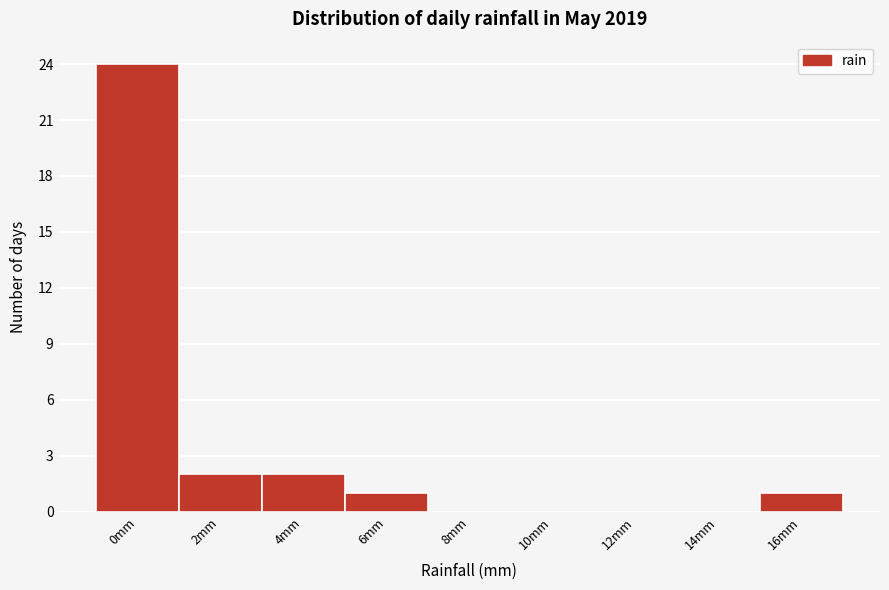

Reading left to right, list all the values displayed in this chart.

0mm=24	2mm=2	4mm=2	6mm=1	8mm=0	10mm=0	12mm=0	14mm=0	16mm=1